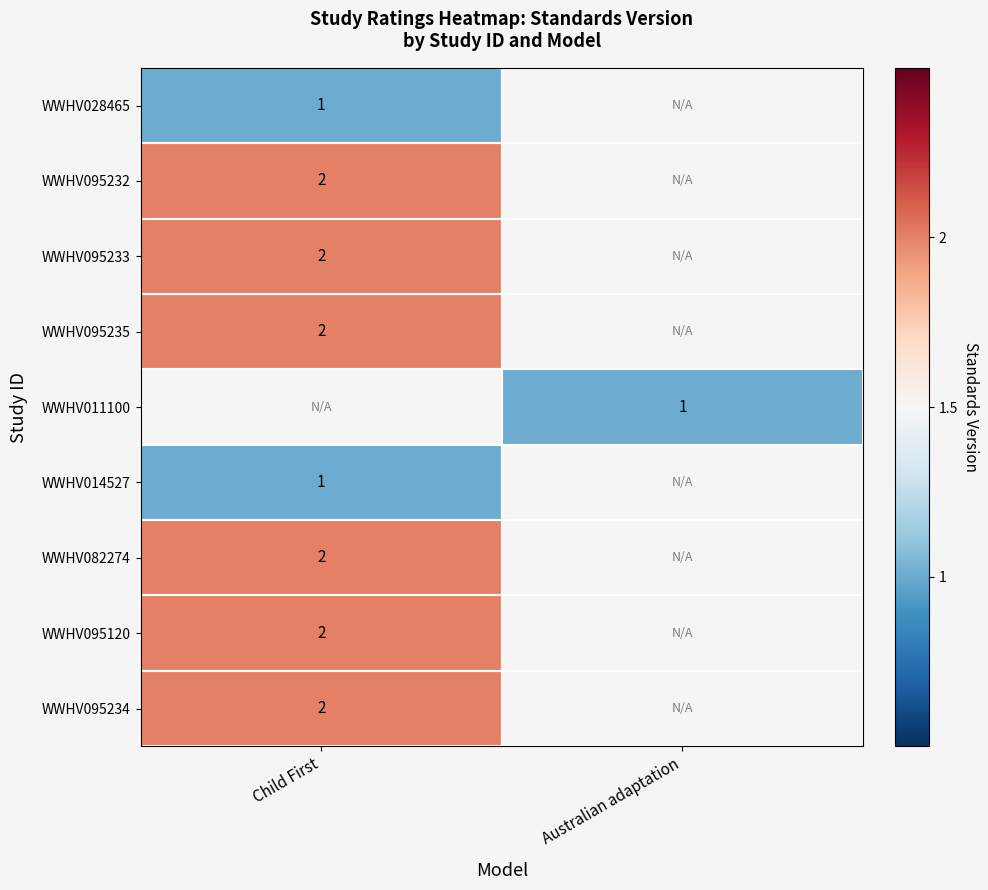

The value of WWHV082274 at Child First is 2. True or false?

True